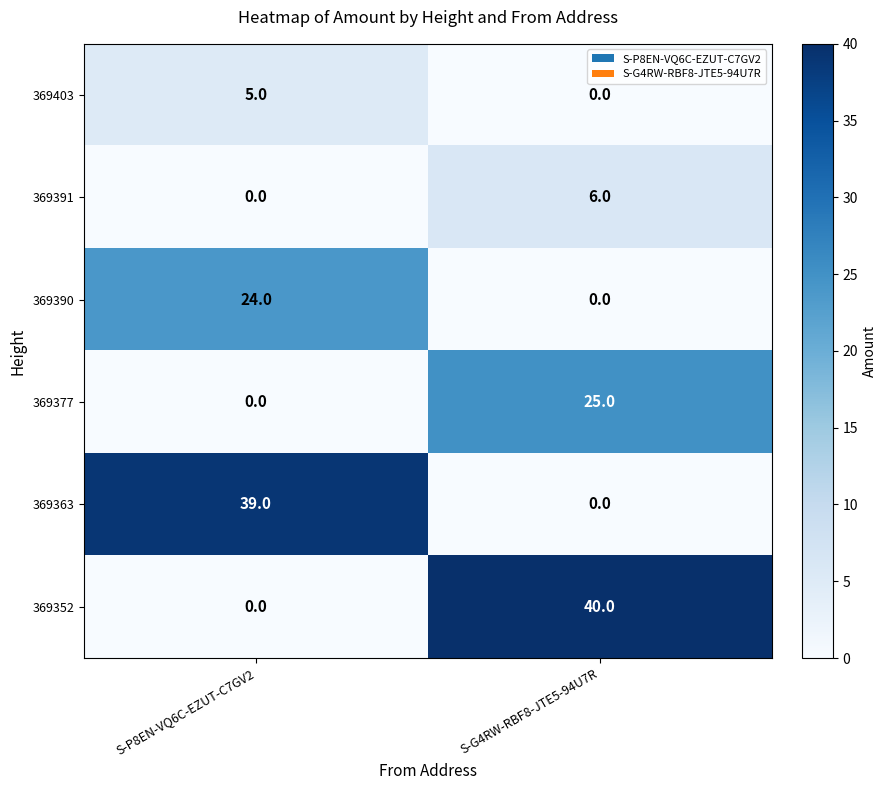

At how many categories does at least one series exceed 34?

2